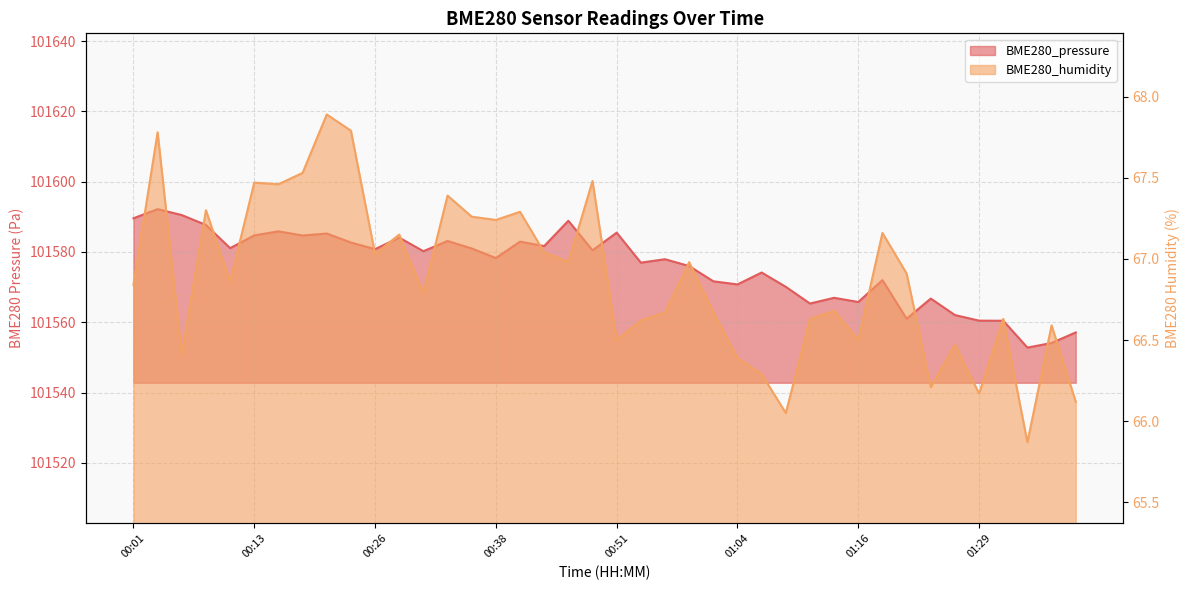

True or false: BME280_pressure and BME280_humidity cross at least once.

False